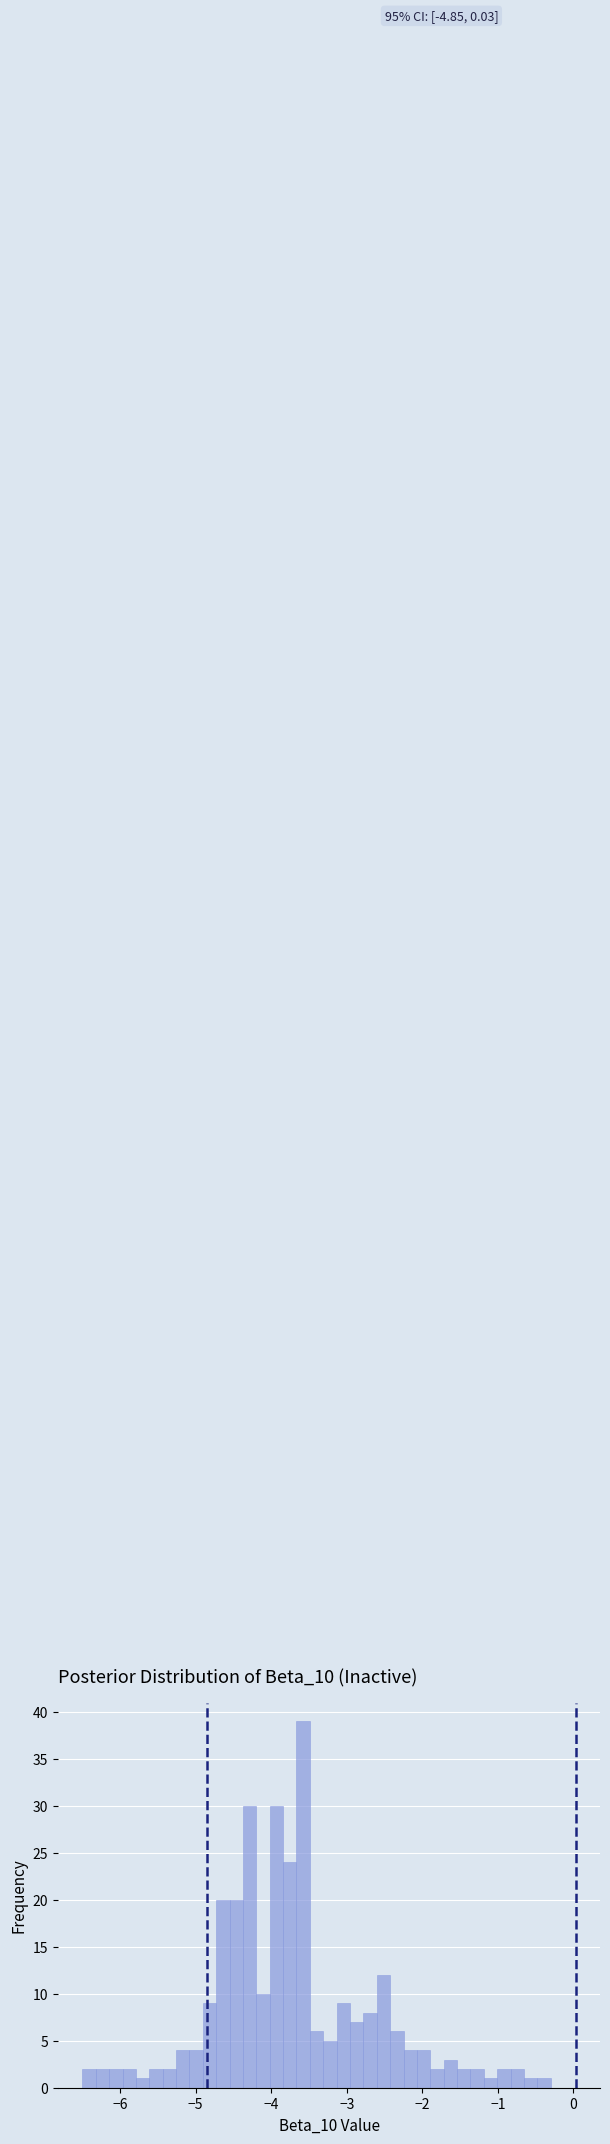

Around what value on the x-axis is the tallest bar? Give the approximate position of its centre, as read against the axis.

-3.6